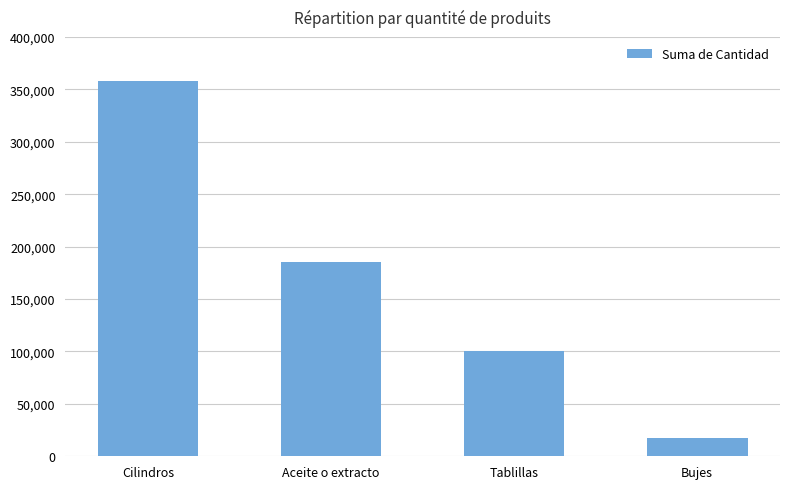

What is the change in value from Cilindros to Bujes?

-340666.5